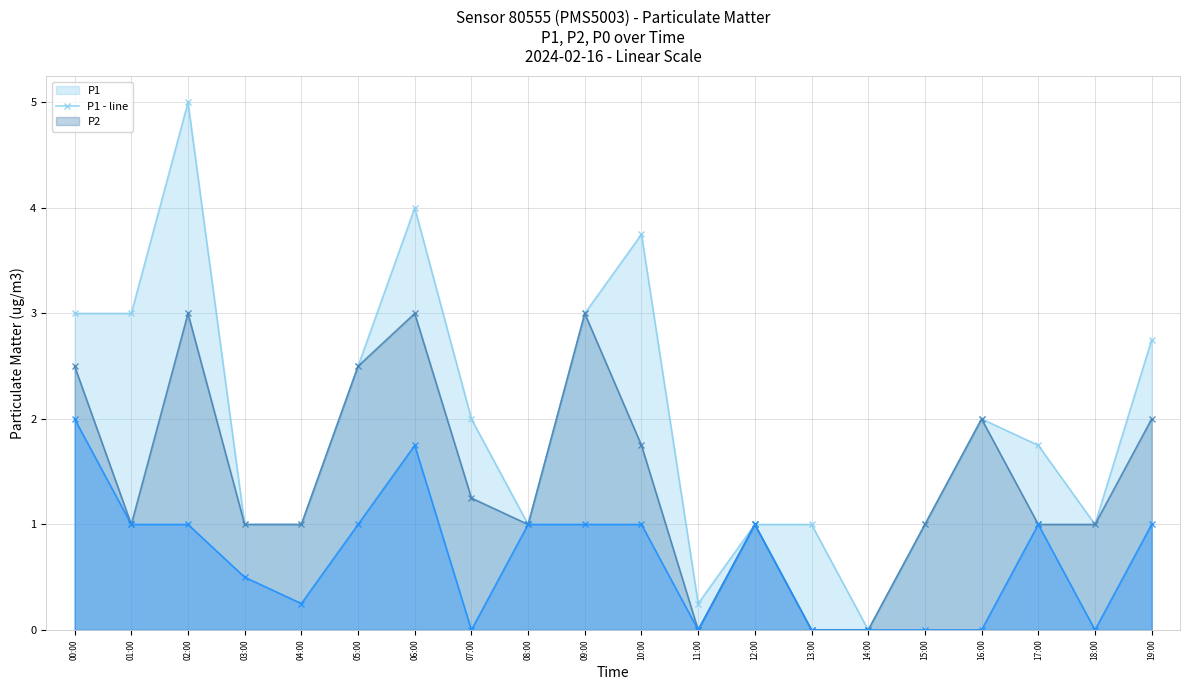

How many lines are shown in the chart?

3